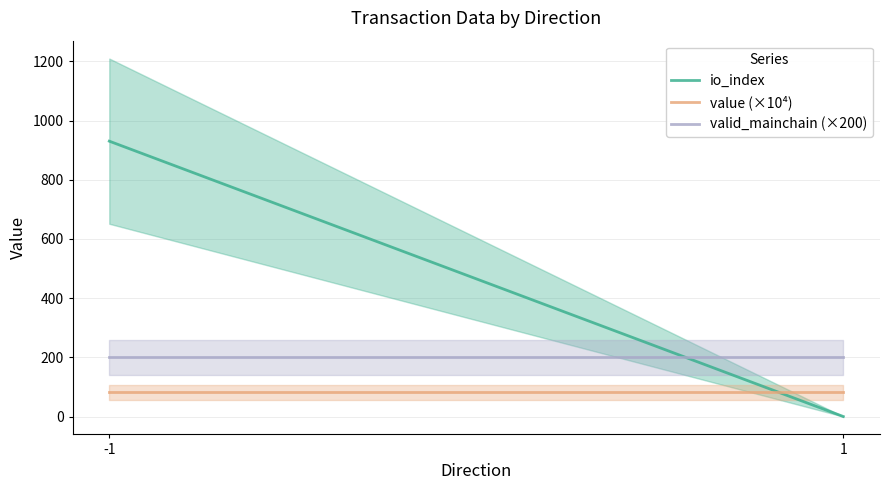

At which label does io_index first exceed 758?

-1